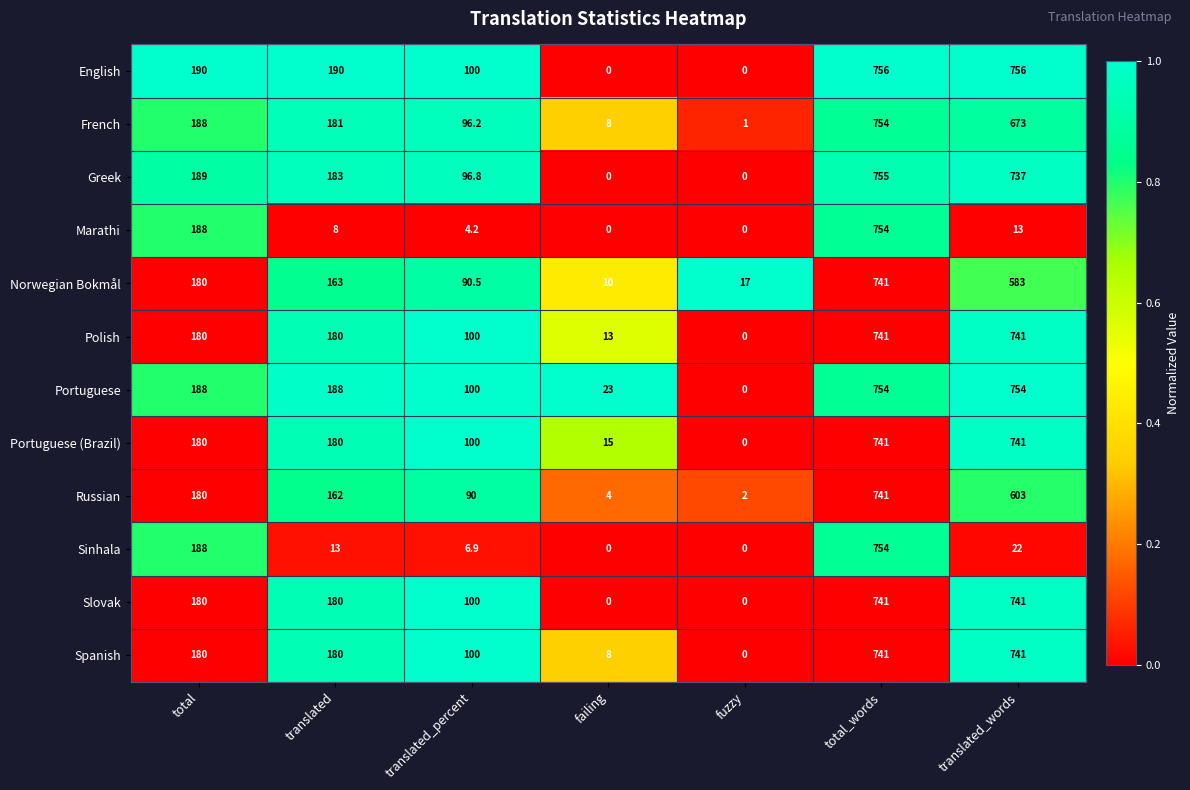

The Sinhala series shows 10.0 at translated_percent. True or false?

False